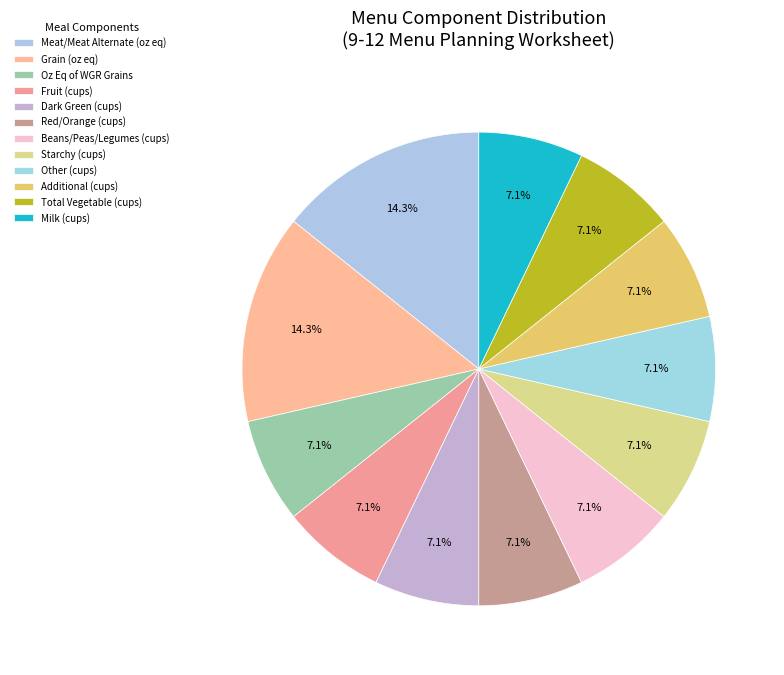

The Starchy (cups) slice represents 20% of the pie. True or false?

False